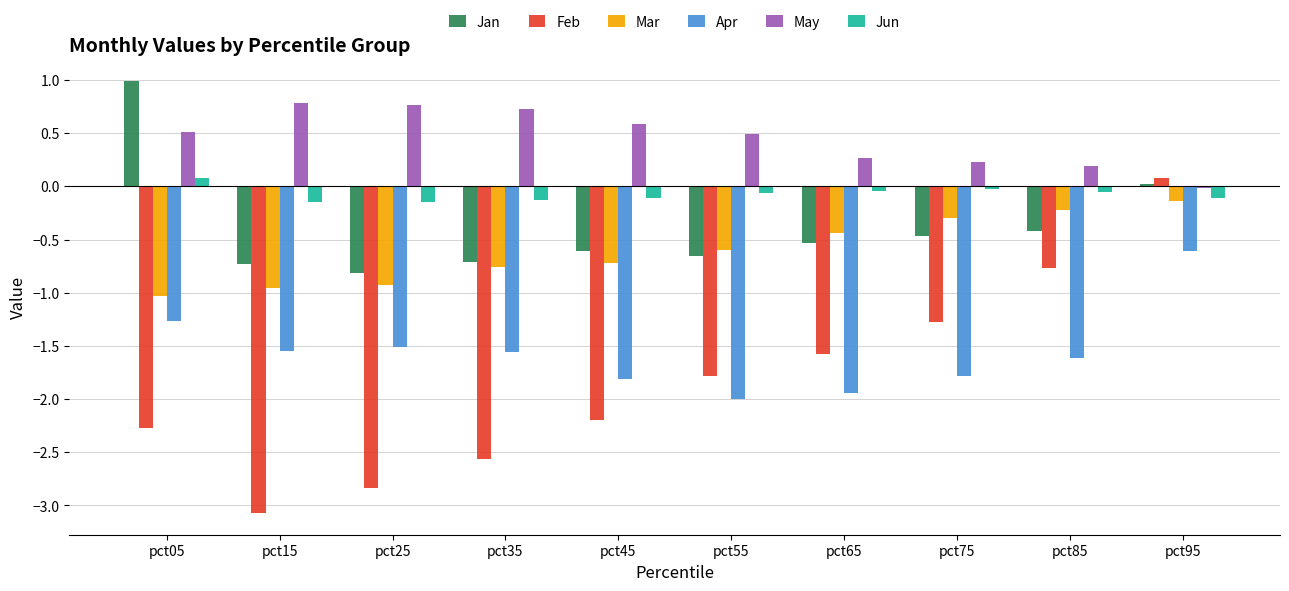

What is the total value across all series at pct45?

-4.9